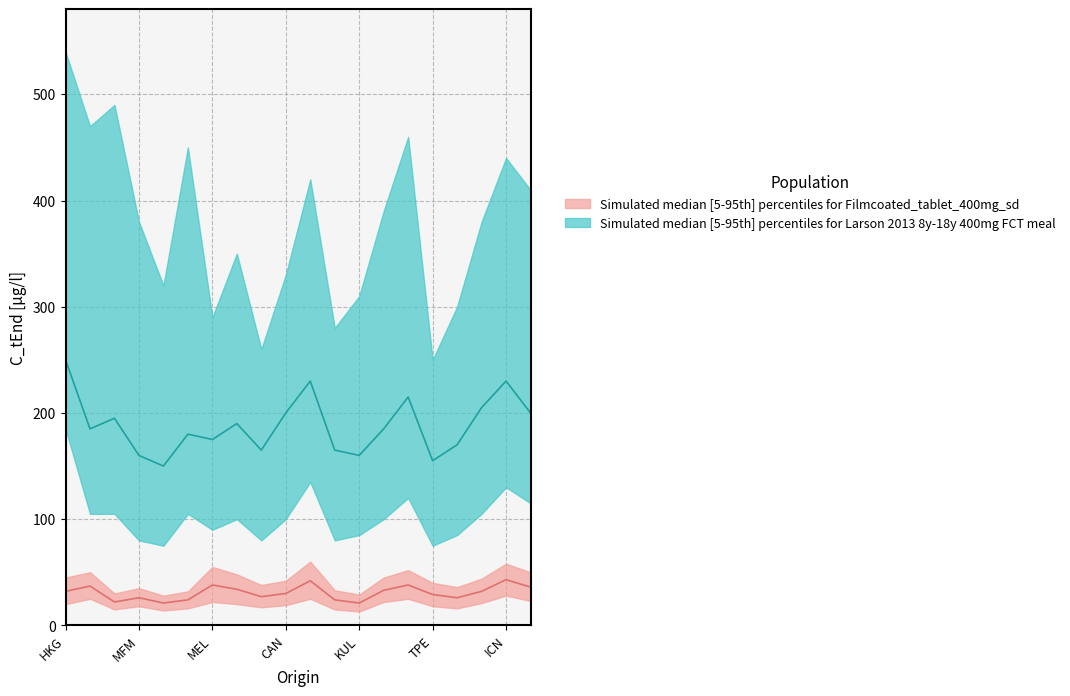

What is the difference between the maximum and minimum values?

22